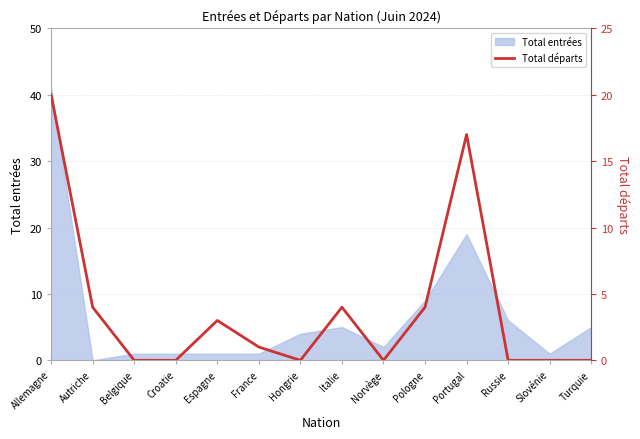

The Total entrées series shows 1 at Belgique. True or false?

True